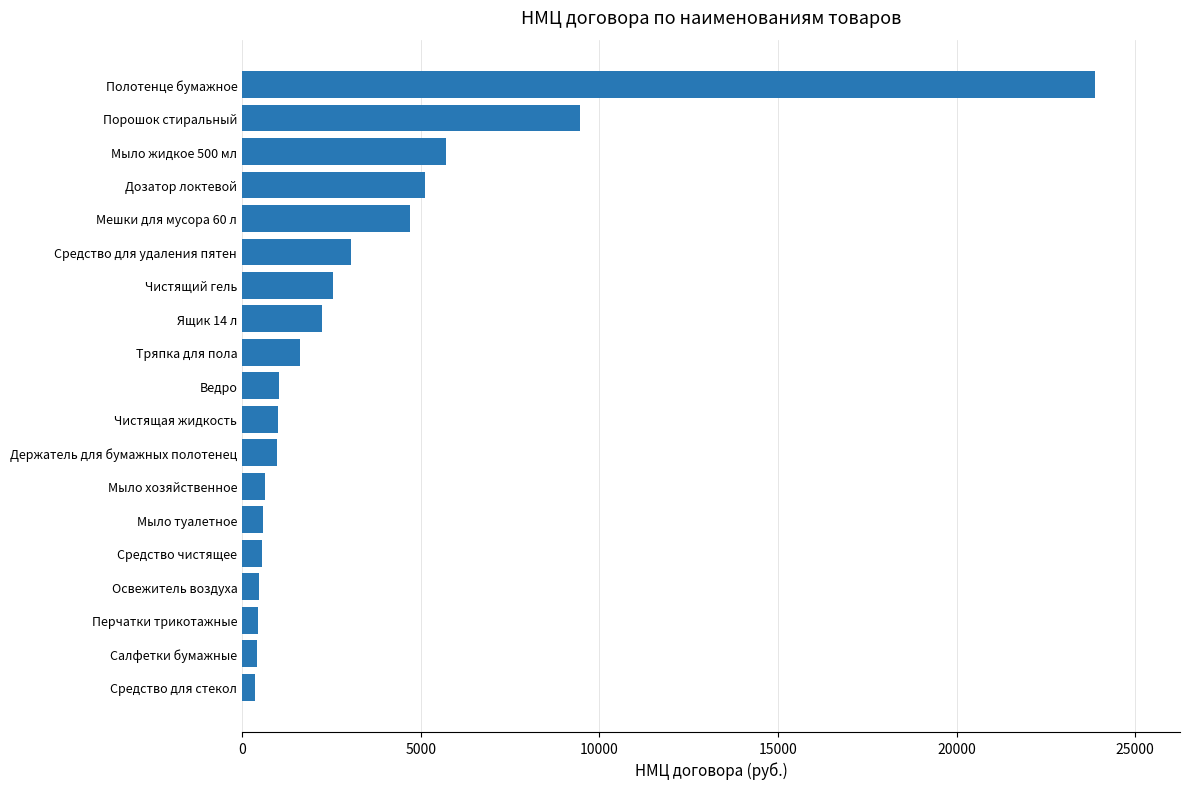

Between Полотенце бумажное and Средство для стекол, which is larger?

Полотенце бумажное